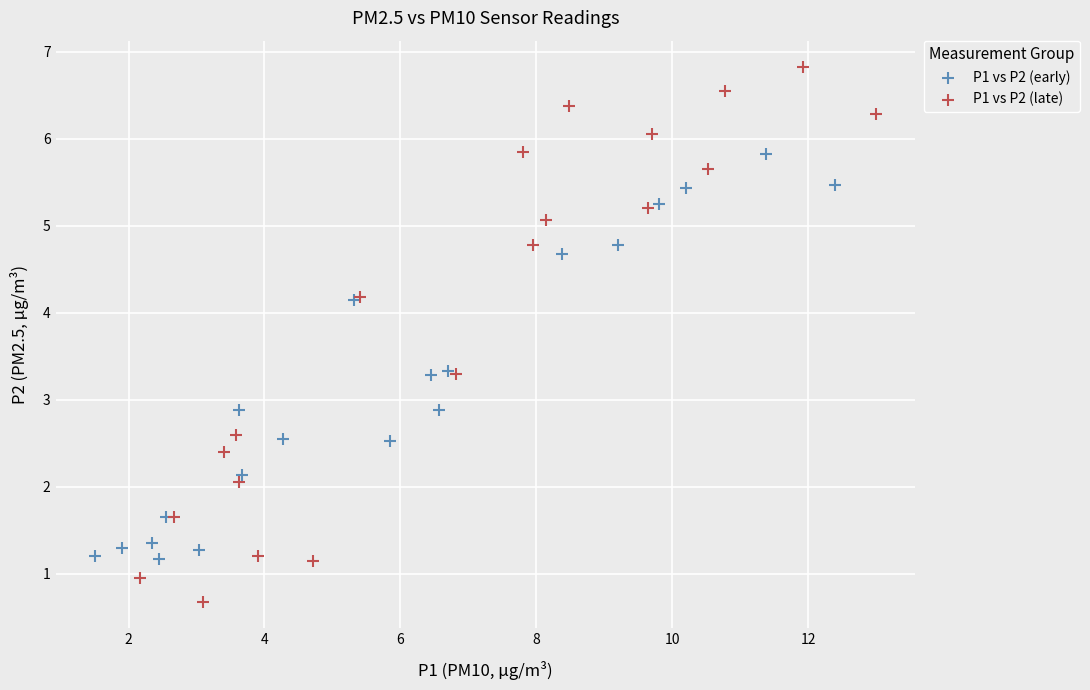

Which series contains the lowest Y value?

P1 vs P2 (late)